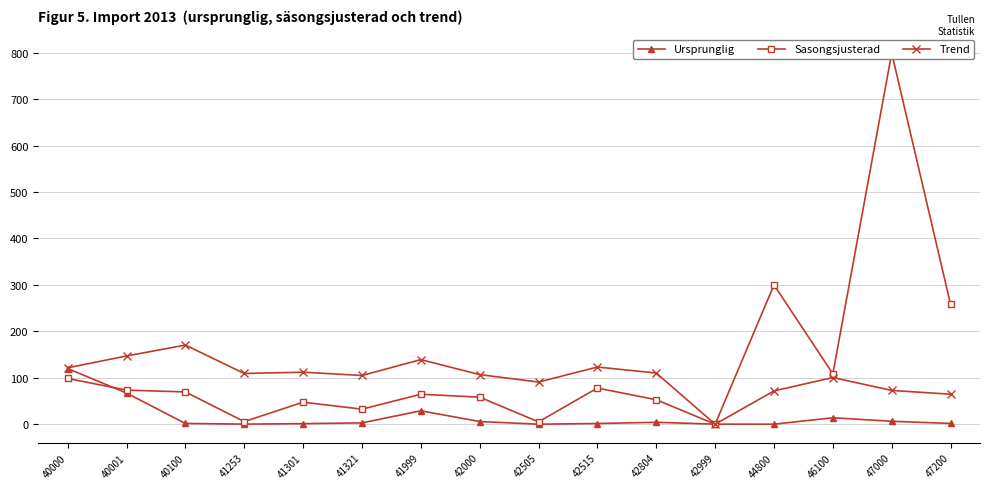

Is it true that Ursprunglig equals 0.8 at 40100?

False